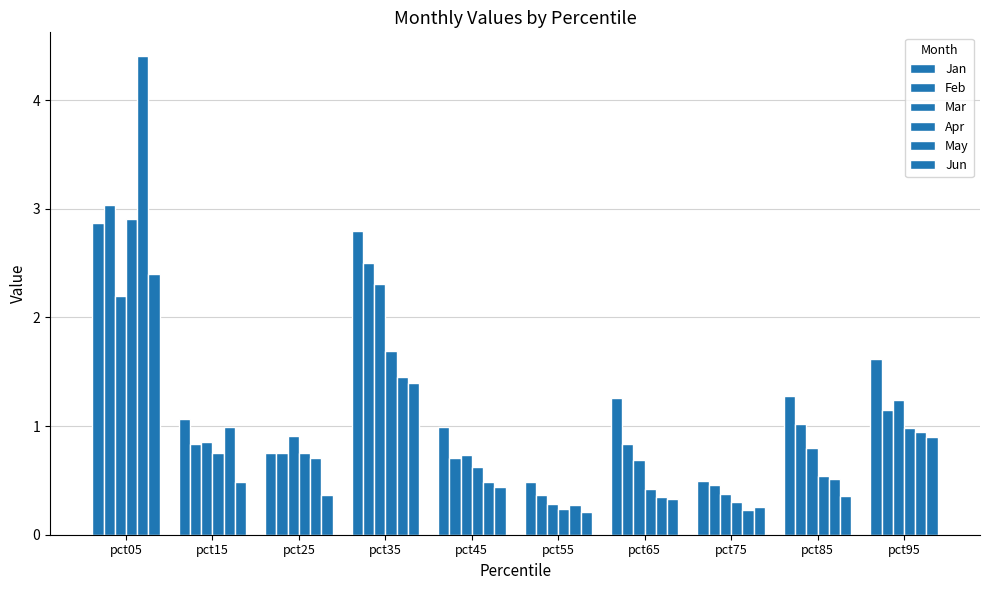

Is the value of Apr at pct55 greater than the value of Mar at pct85?

No